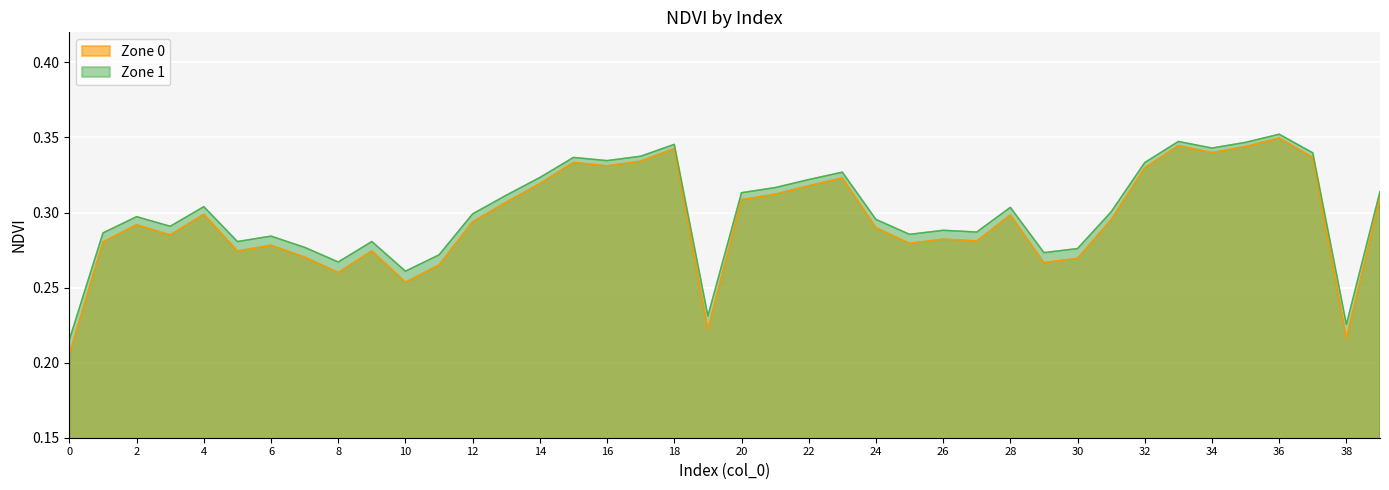

Count the number of categories in the chart.

40